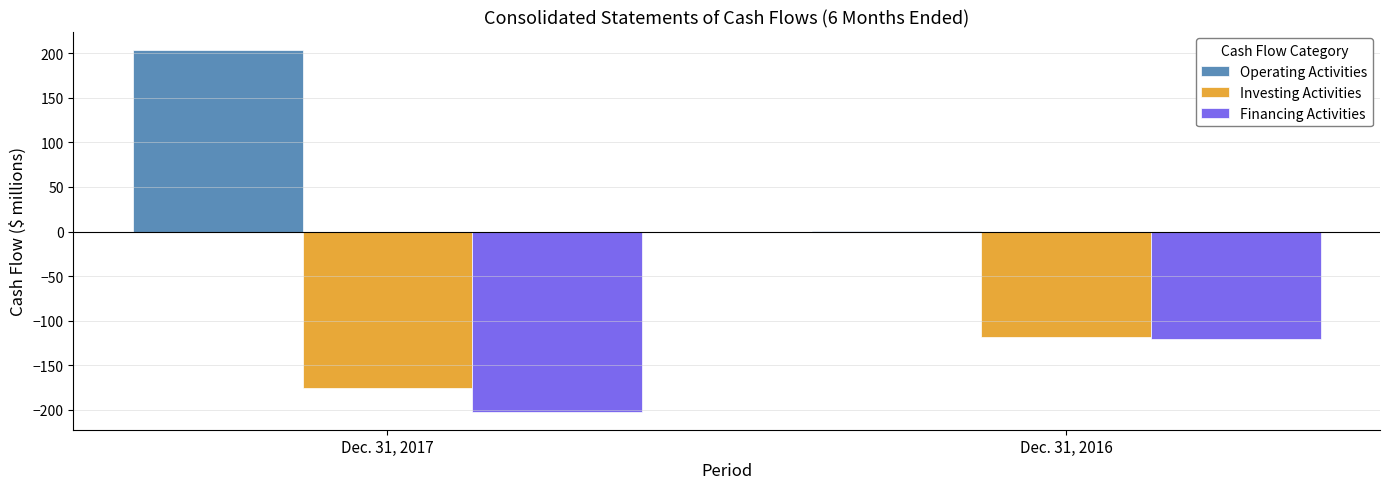

Does the chart contain any negative values?

No